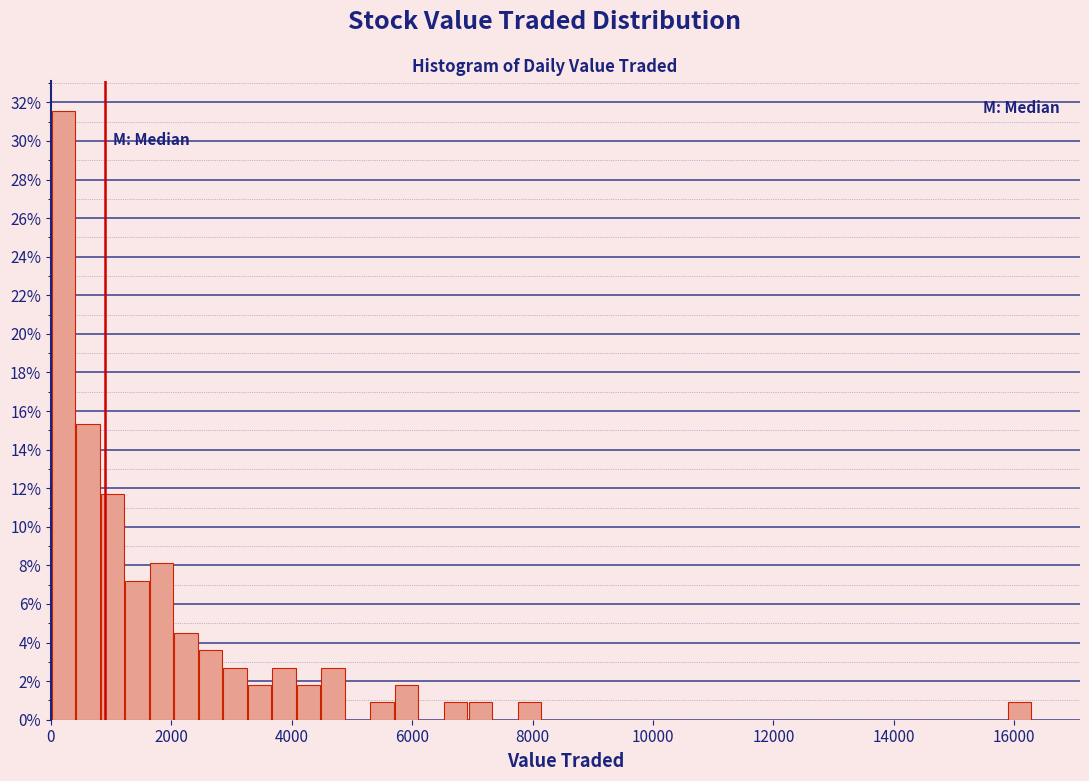

Around what value on the x-axis is the tallest bar? Give the approximate position of its centre, as read against the axis.

200